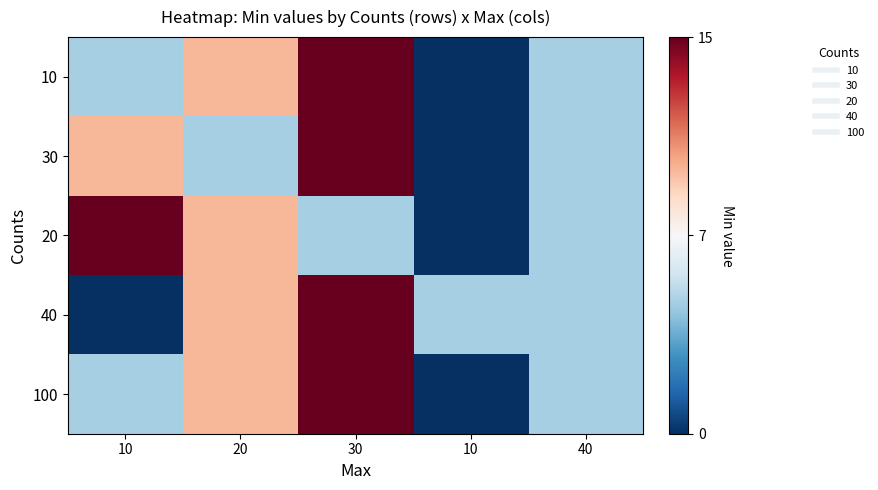

List the series in order of their peak value, highest first.

10, 30, 20, 40, 100